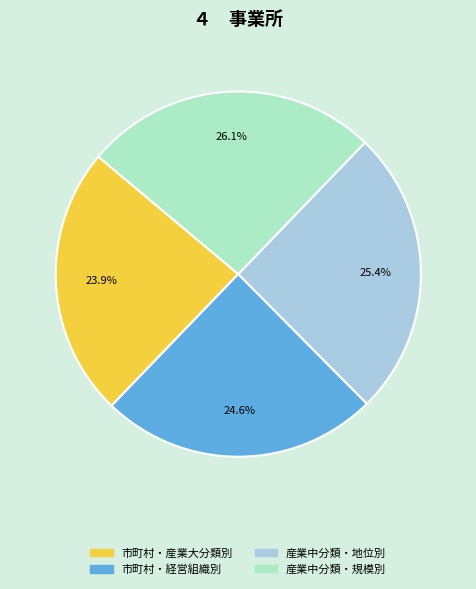

Is there a majority slice in this chart?

No